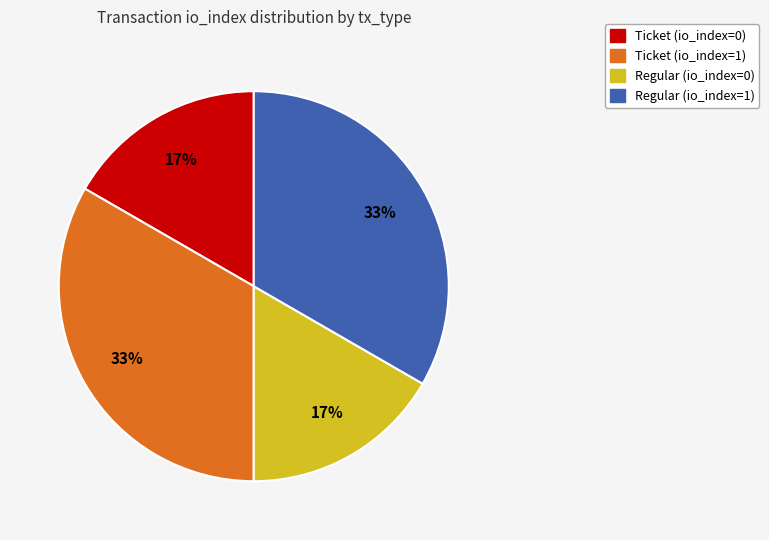

True or false: Regular (io_index=1) accounts for 39% of the total.

False